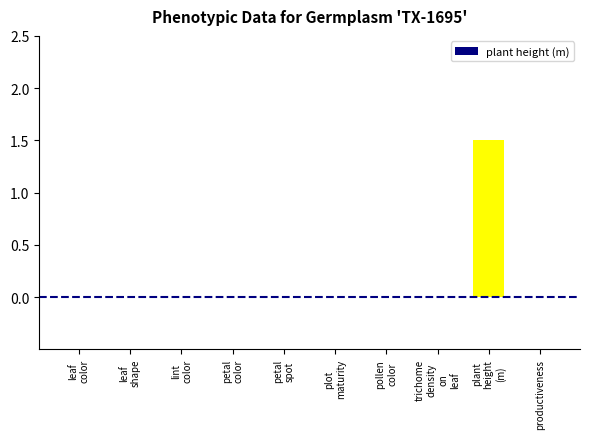

What is the sum of all values?

1.5